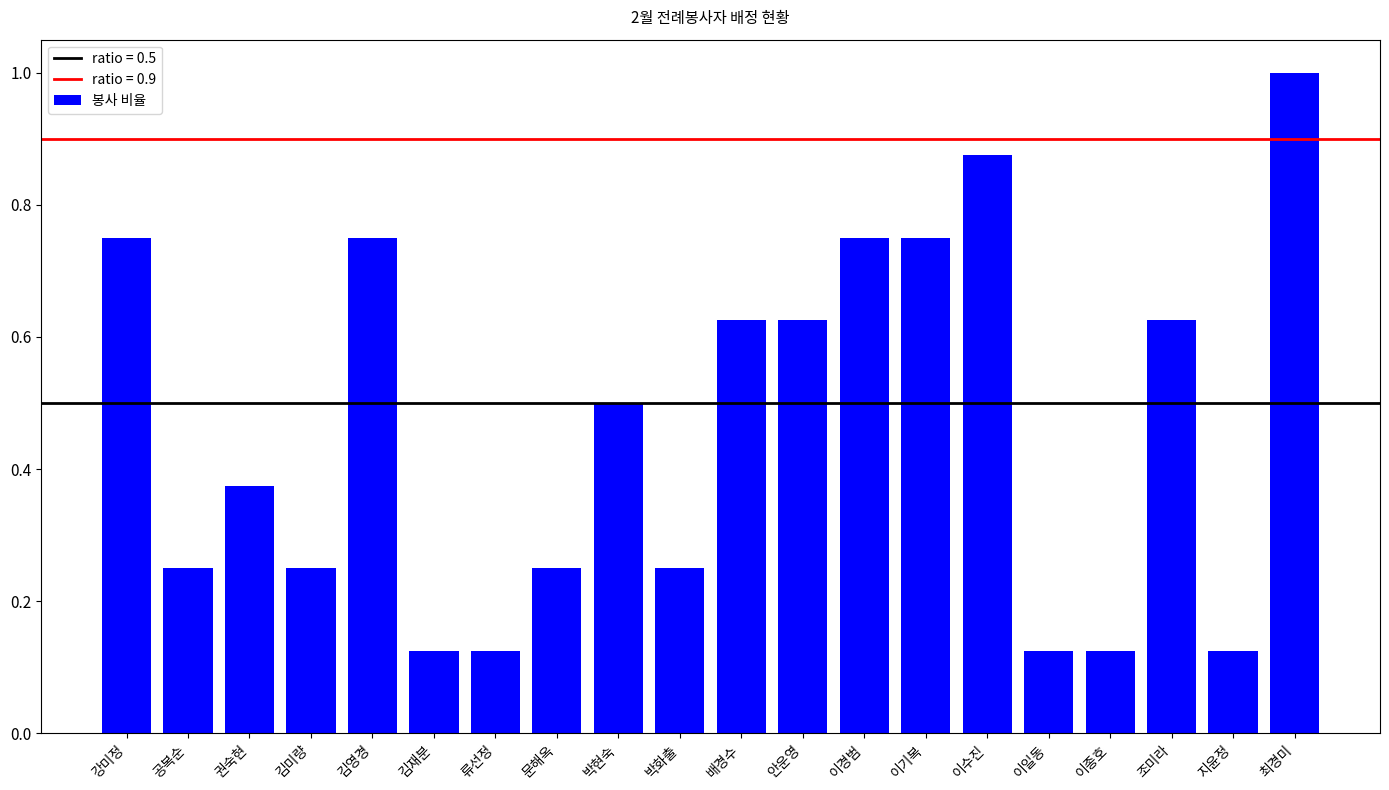

What is the average value?

0.5